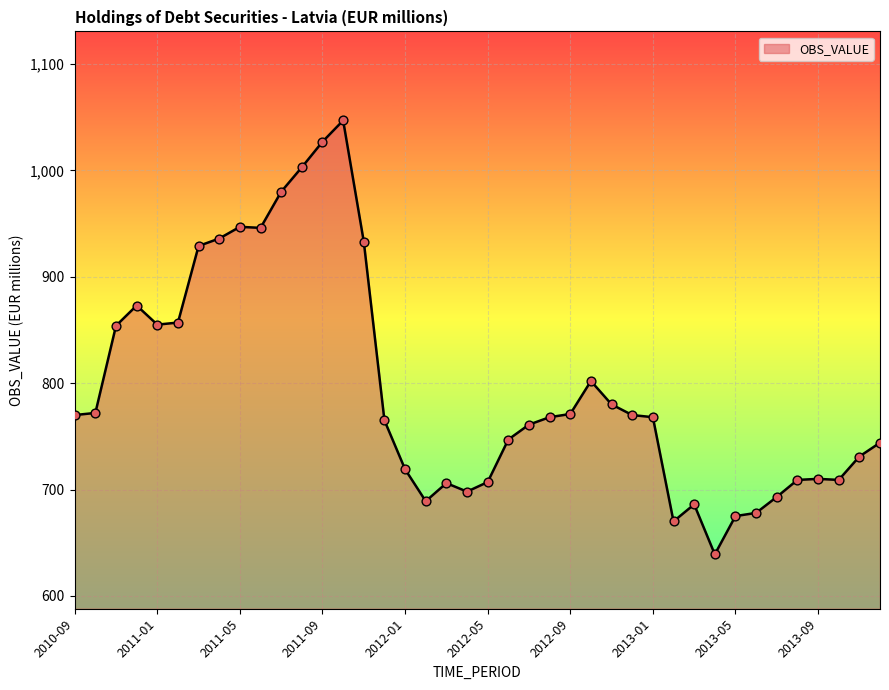

What is the maximum value shown in the chart?

1047